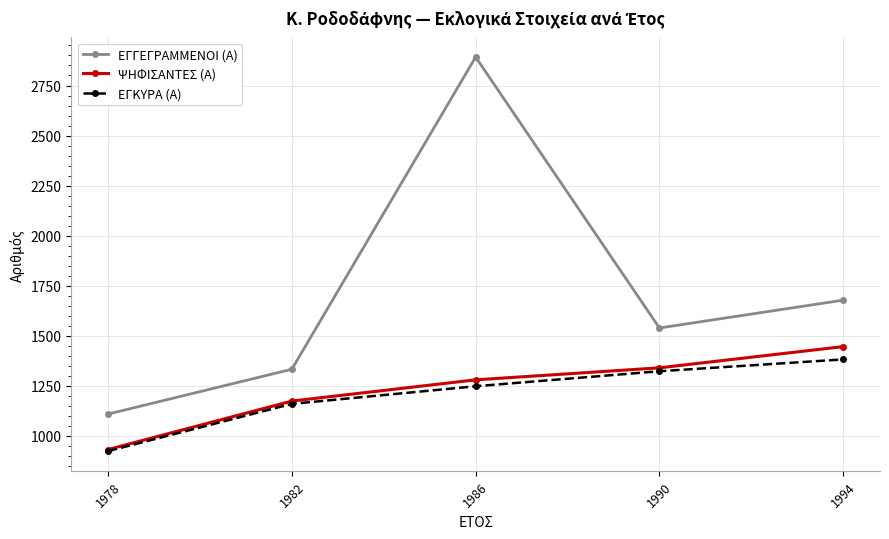

Does the chart have visible grid lines?

Yes